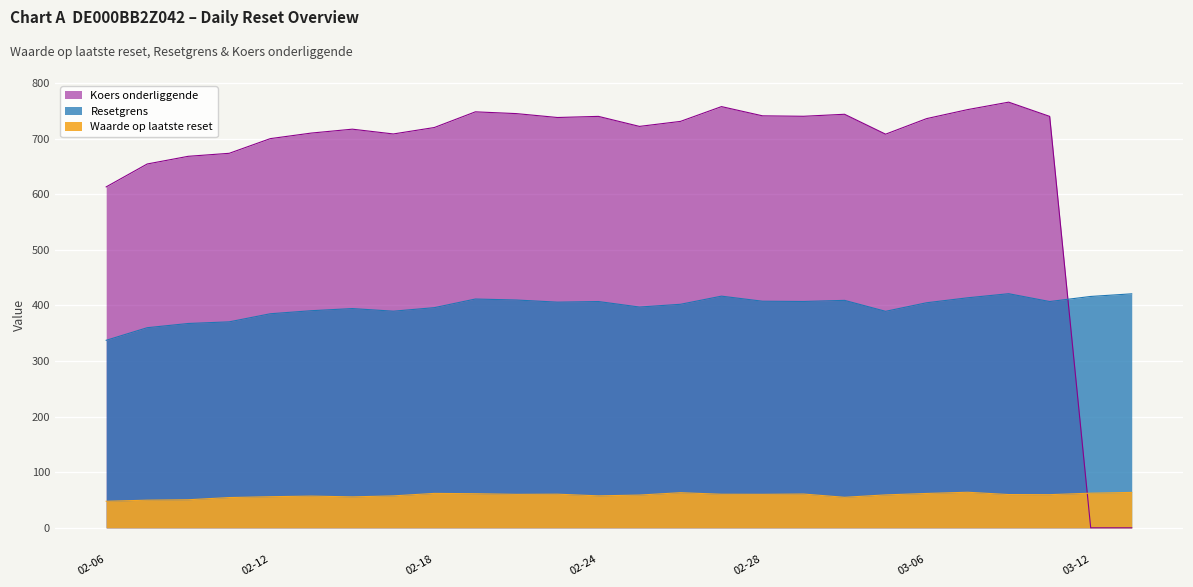

Where is the first local maximum for Resetgrens?

2025-02-14